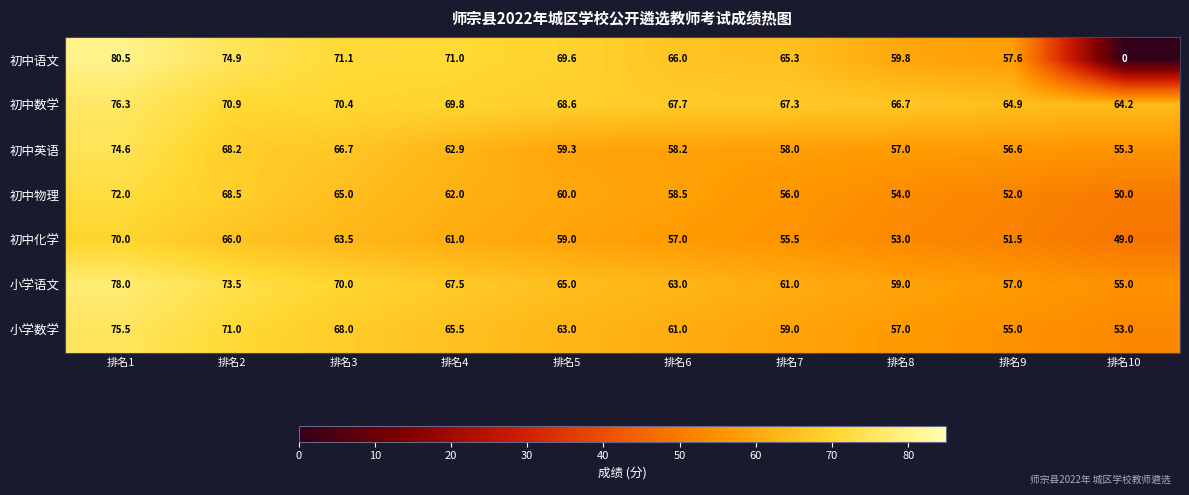

What is the approximate value of 初中数学 at 排名2?

70.9